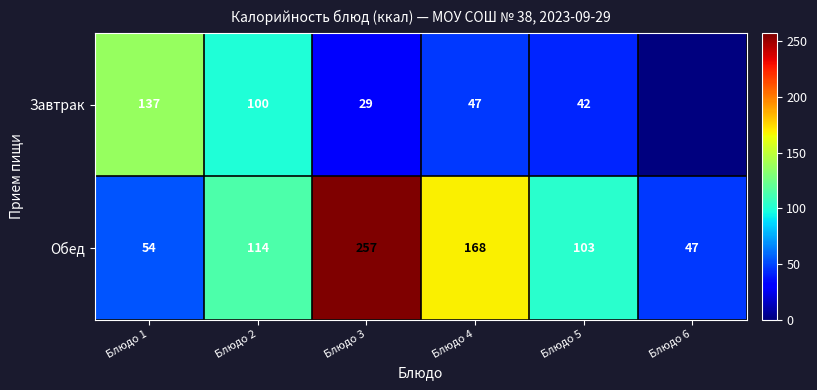

How many data points in Обед are less than 114?

3